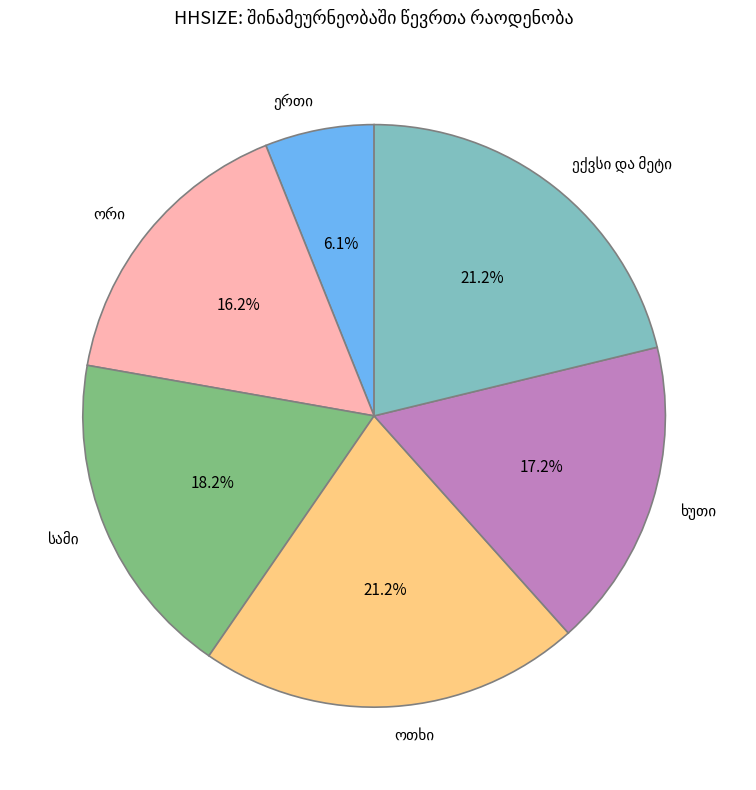

What is the smallest slice in the pie chart?

ერთი